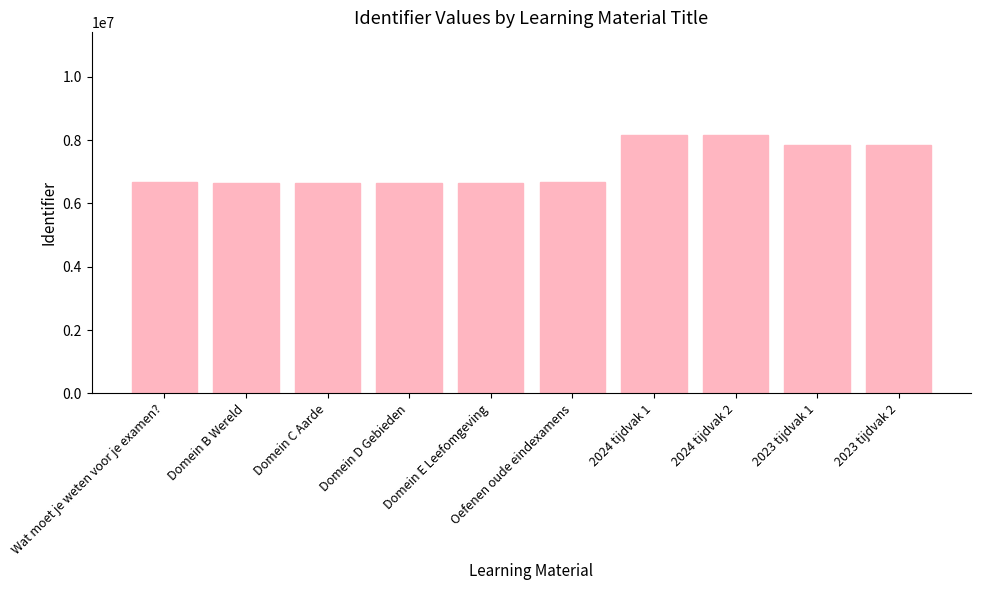

What is the smallest value displayed?

6633689